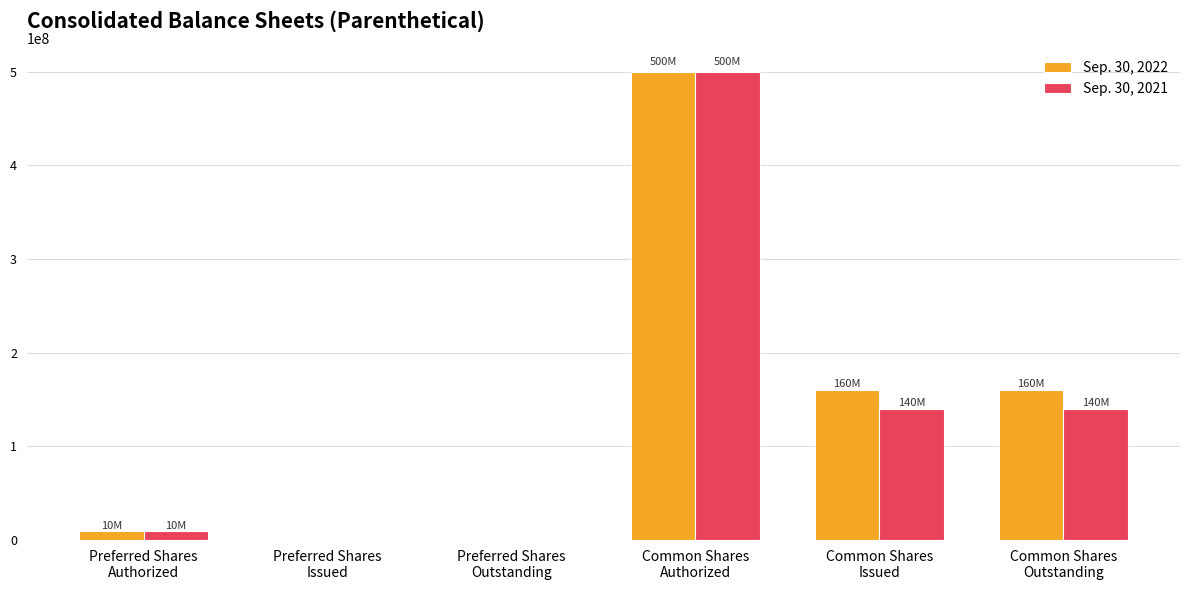

How many series are shown in this chart?

2